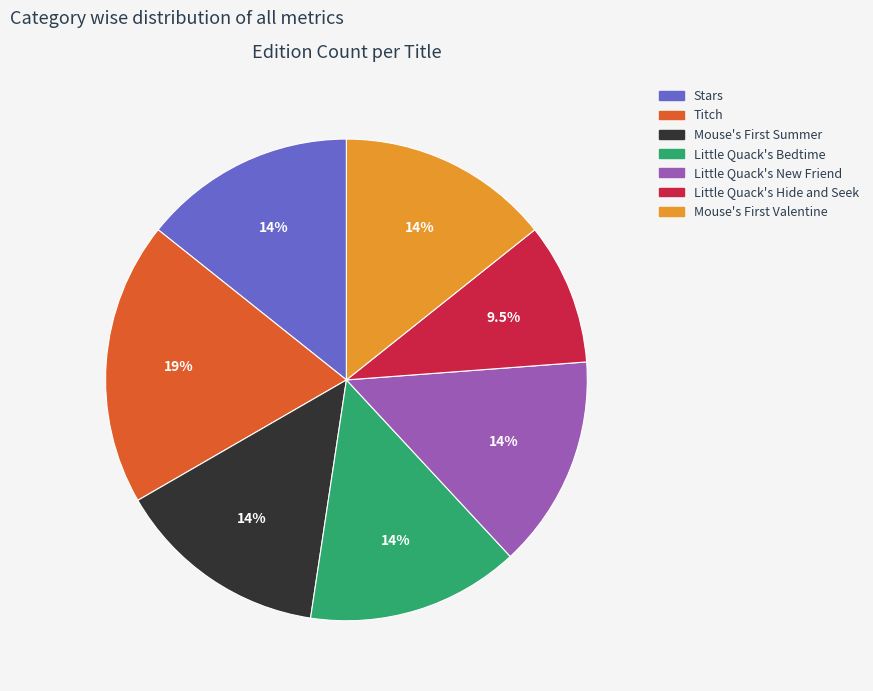

Which category has the biggest portion of the pie?

Titch